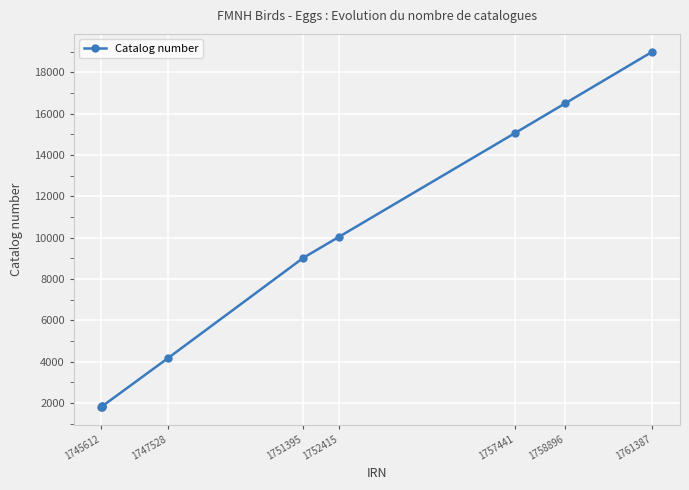

What is the value of the 6th point from the left?

9033